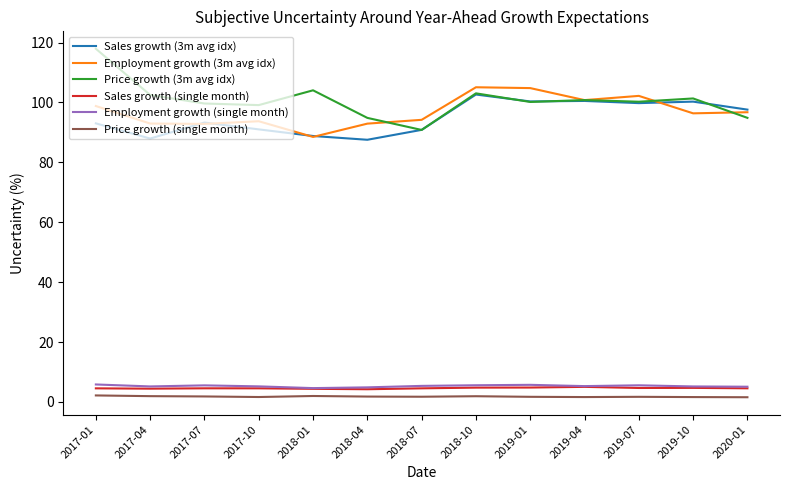

True or false: Sales growth (3m avg idx) has a value of 87.5 at 2018-04.

True